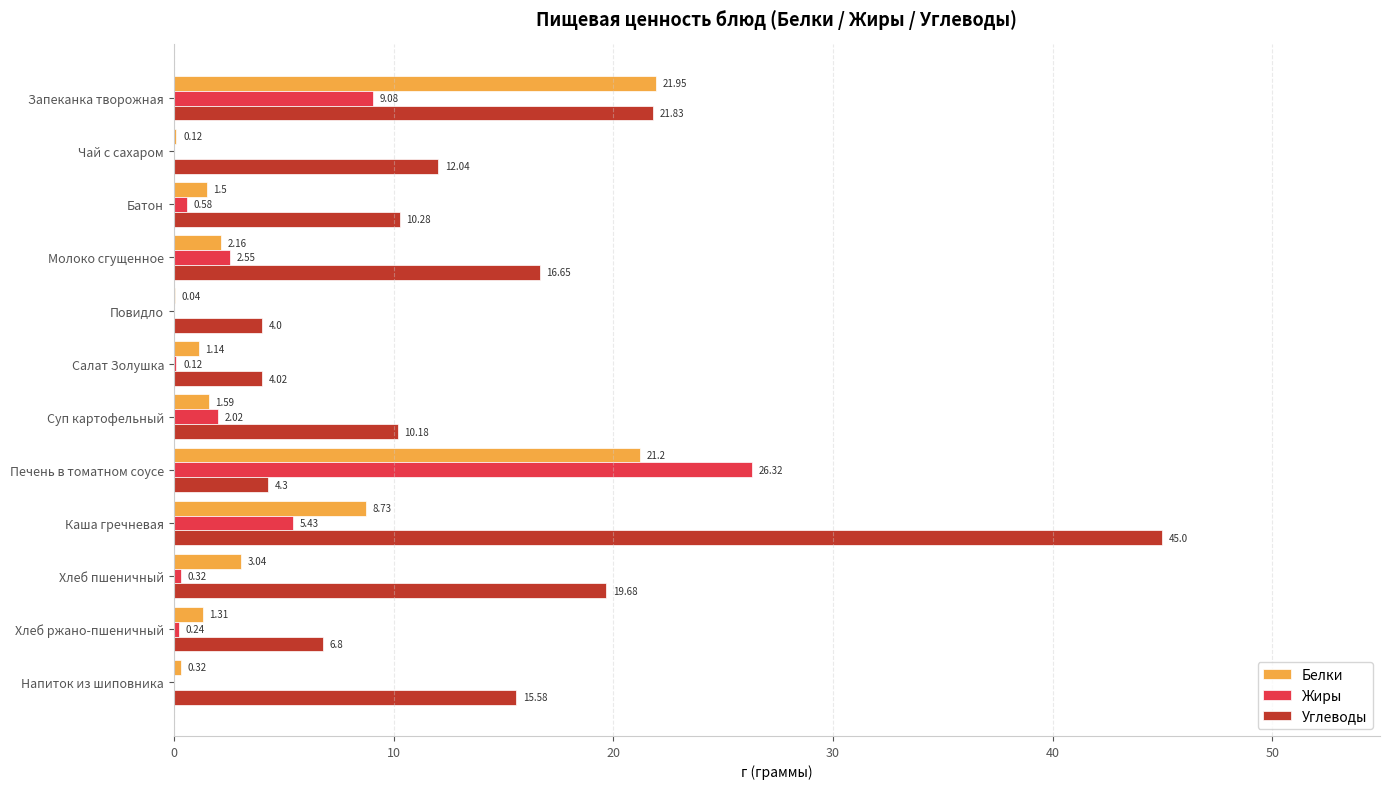

At which label does Углеводы reach its peak?

Каша гречневая